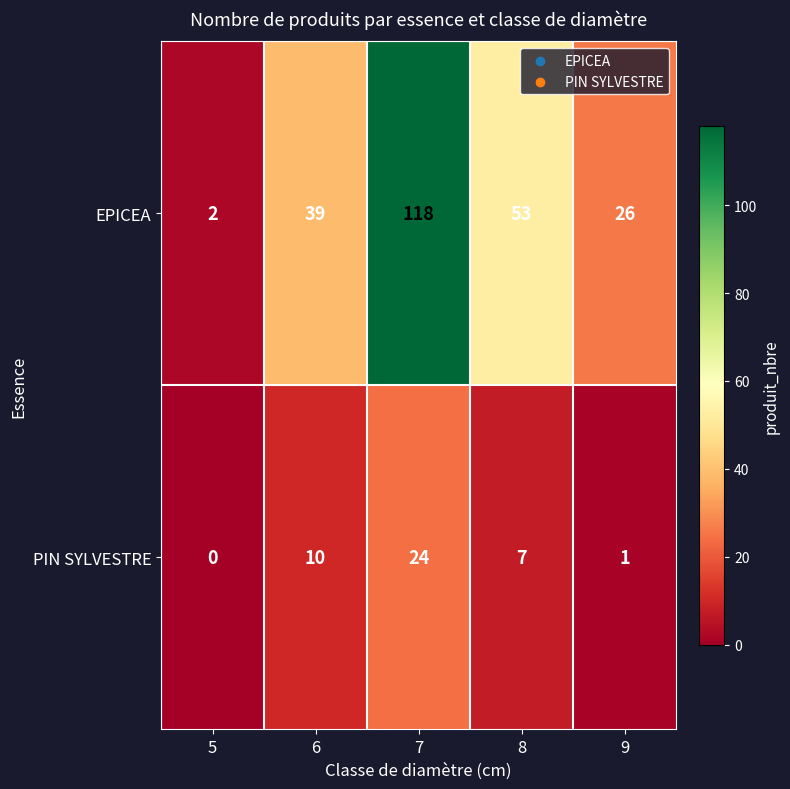

What is the difference between the highest and lowest values at 6?

29